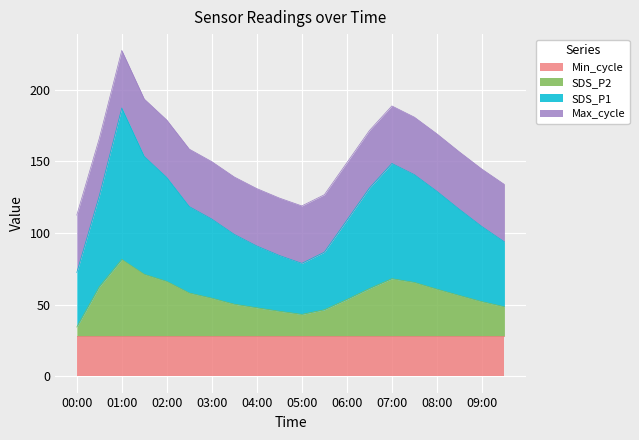

What is the highest value of the Min_cycle series?

28.0